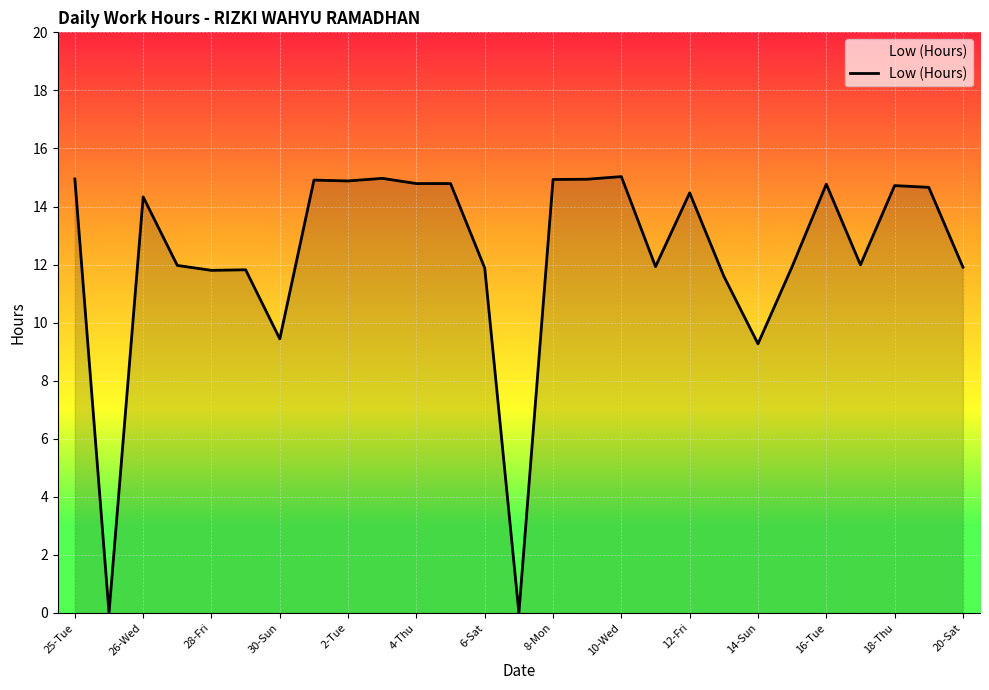

How many lines are shown in the chart?

1